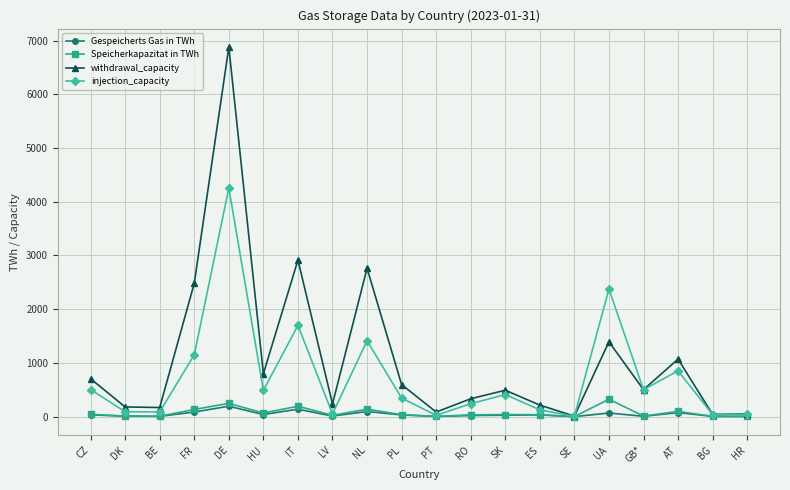

True or false: Gespeicherts Gas in TWh has more than 0 points higher than both neighbors.

True